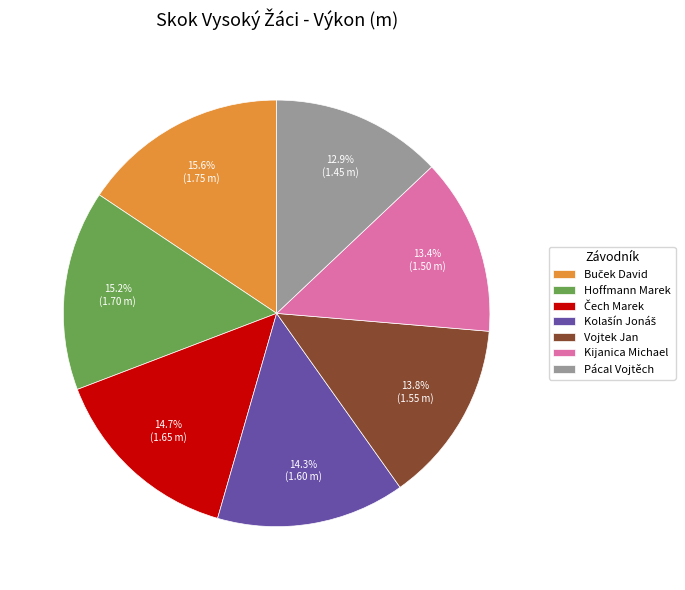

What percentage is NOT represented by Vojtek Jan?

86.2%